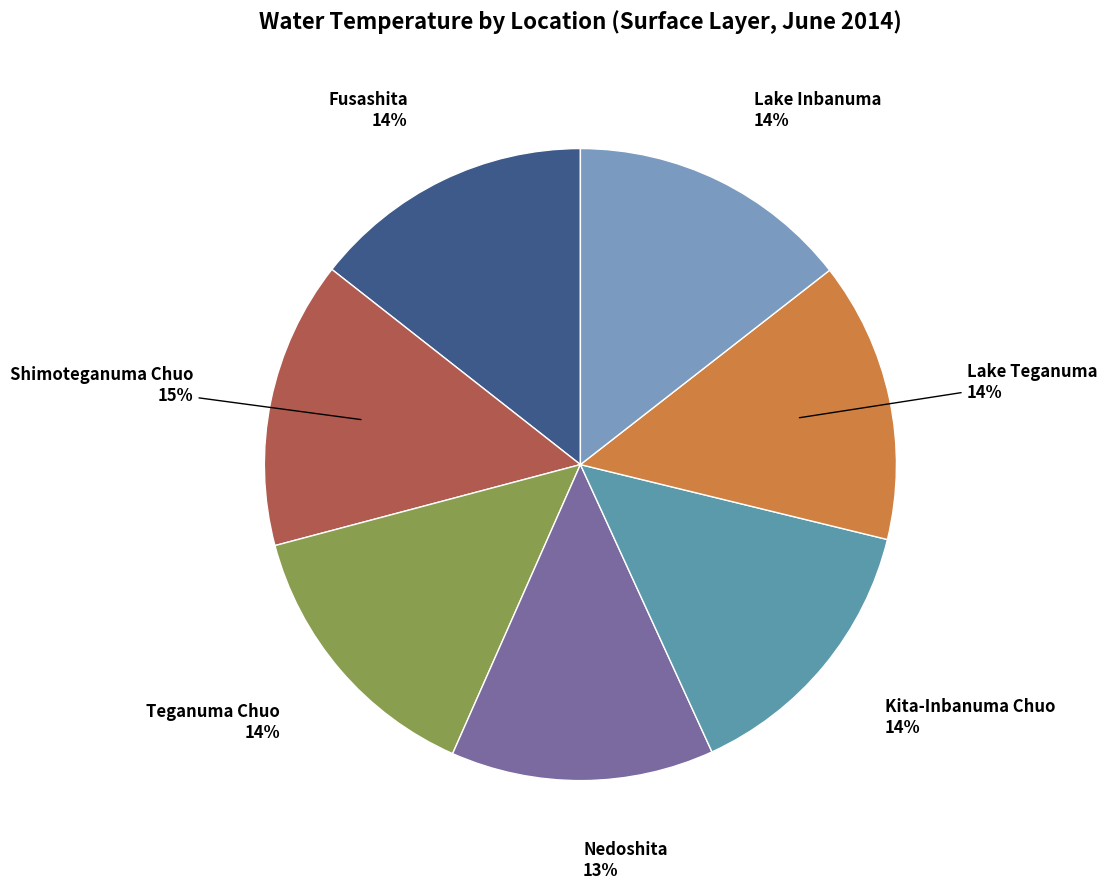

Is Lake Inbanuma the majority of the pie?

No